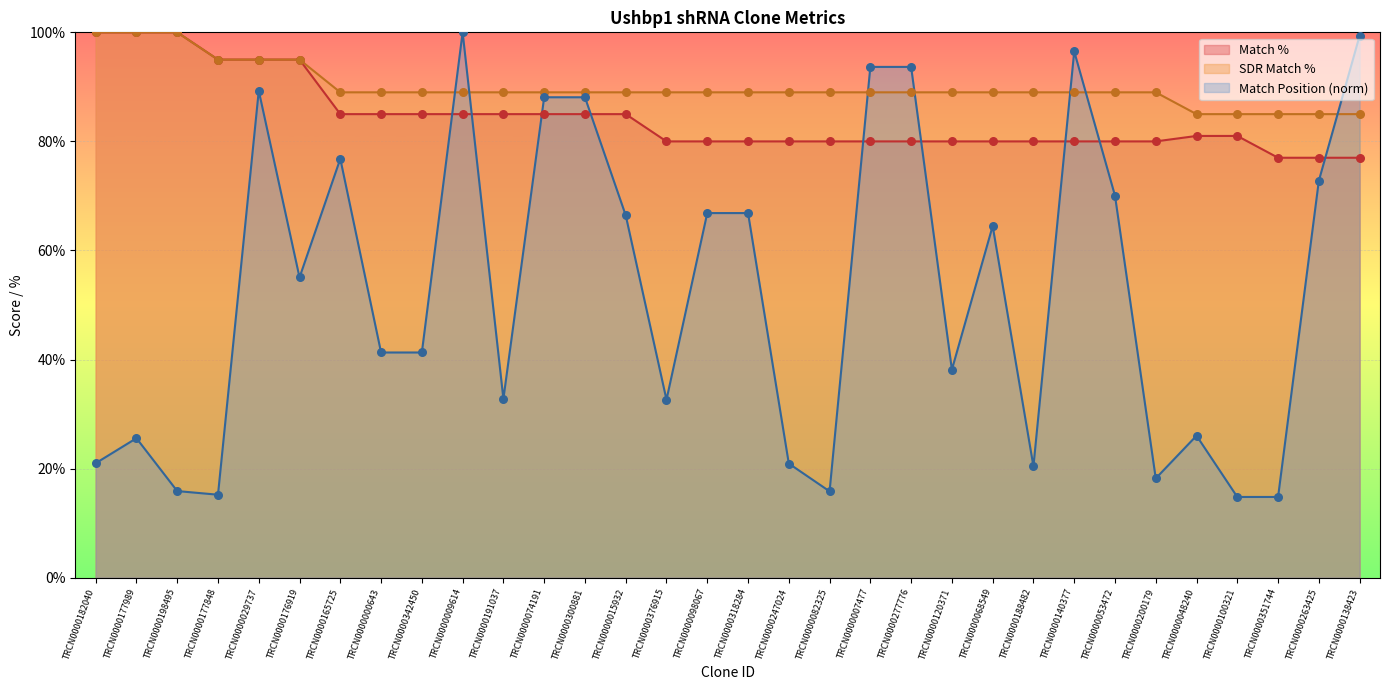

Which series reaches the maximum Y coordinate?

Match %